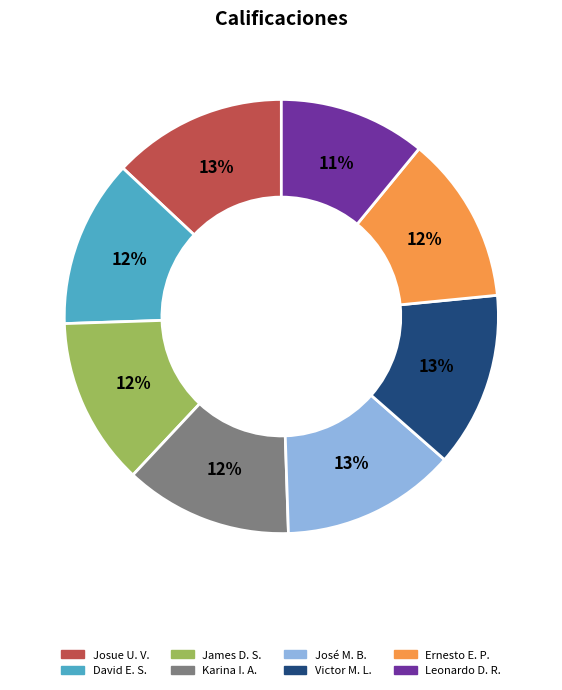

To the nearest percent, what is the difference between the largest and smallest slice percentages?

2%